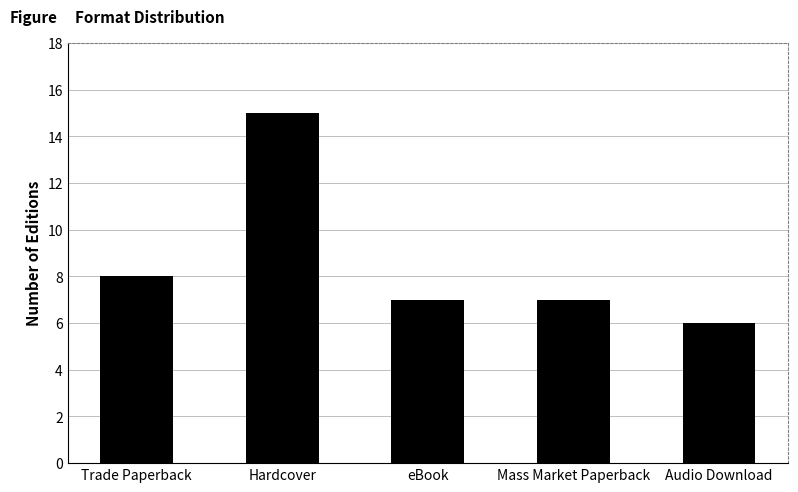

What value does the data have at Trade Paperback?

8